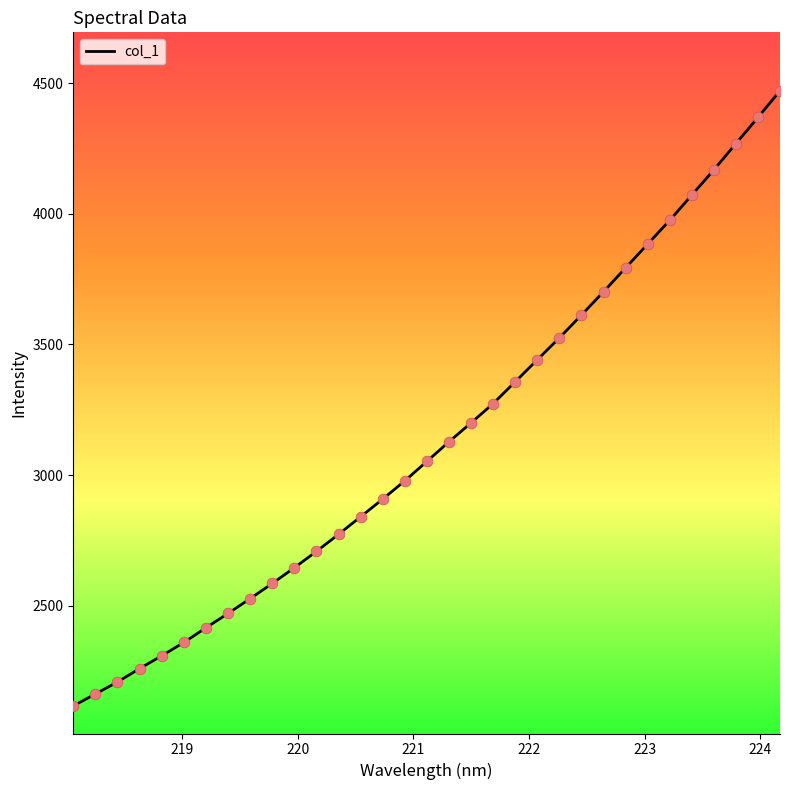

What is the greatest value displayed?

4471.7